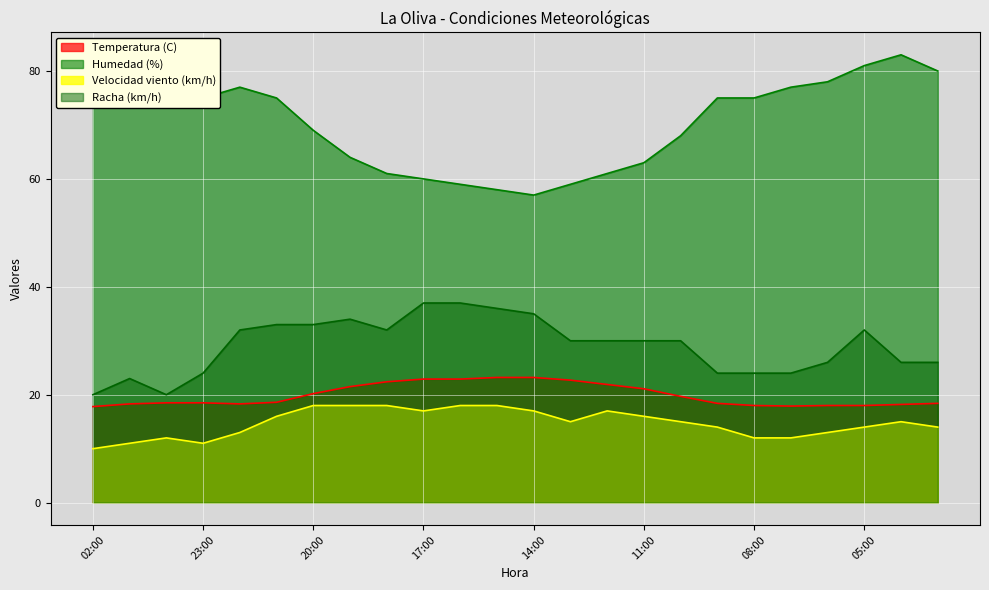

Which has a higher value, 01:00 or 16:00?

16:00